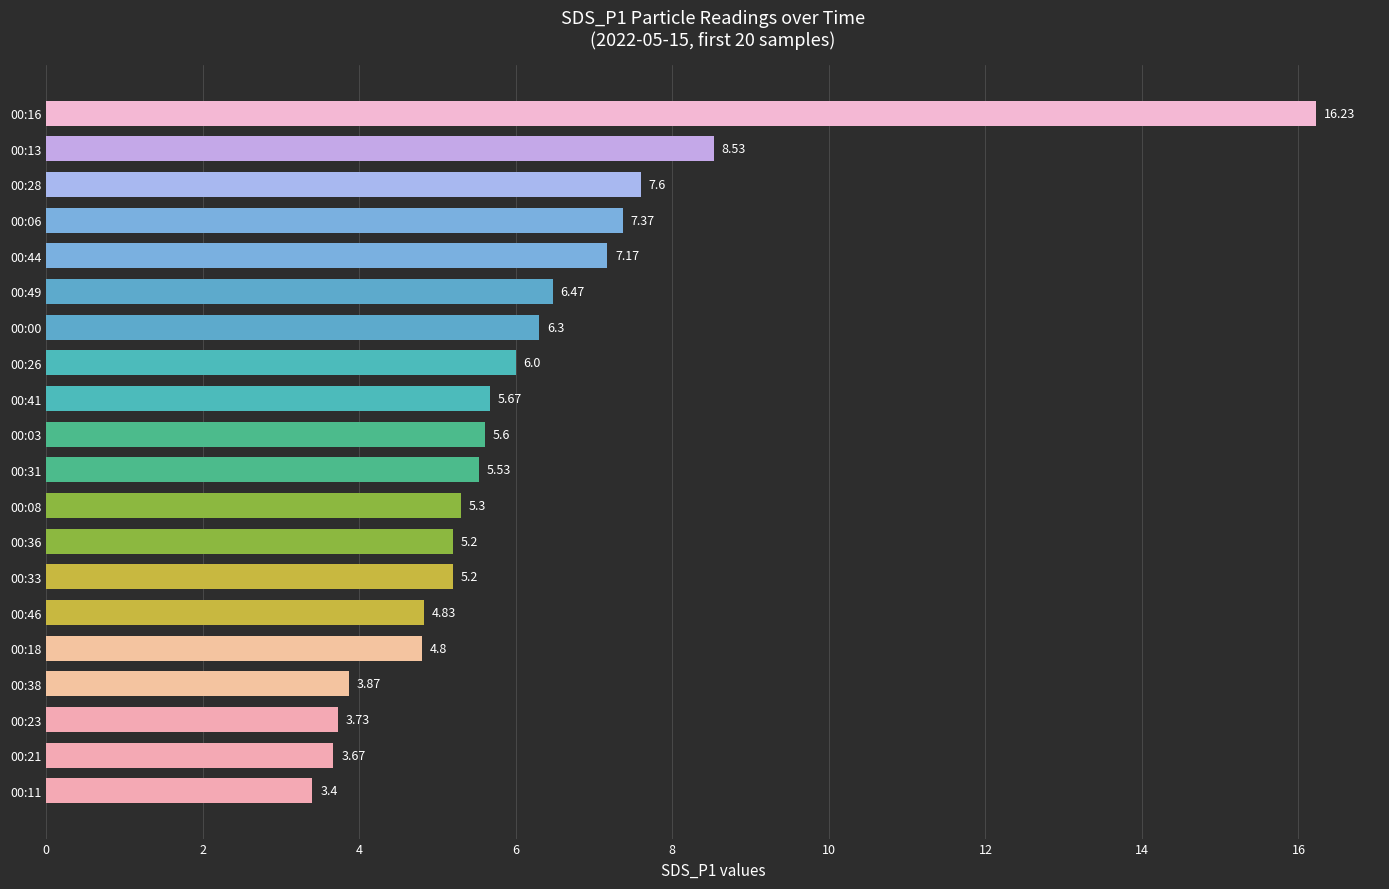

What is the change in value from 00:21 to 00:18?

+1.1